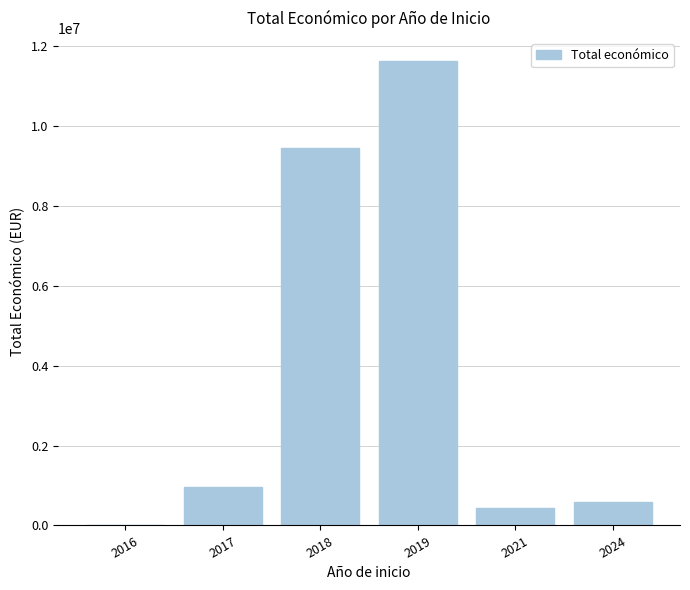

What is the change in value from 2018 to 2021?

-9016116